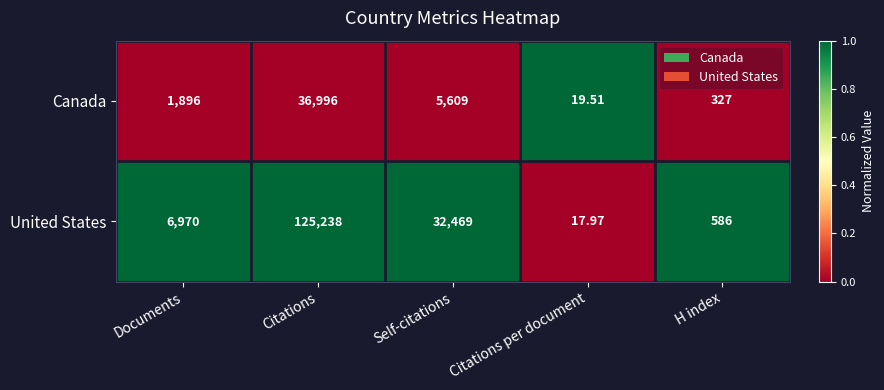

Which category has the highest value across all series?

Citations